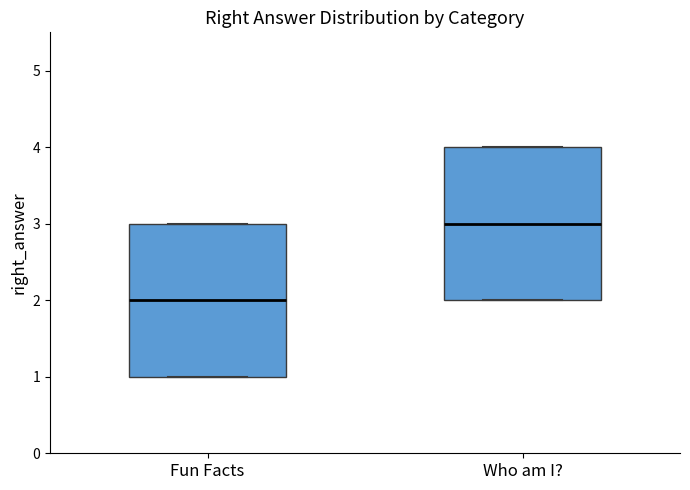

Reading left to right, transcribe this box plot: for each box, give where its median line is, the range the box spans, and where its two whiskers end, as read against the y-axis. The values are not printed on the chart, so give them approximately, as read against the axis.

Fun Facts: median 2, box 1 to 3, whiskers 1 to 3
Who am I?: median 3, box 2 to 4, whiskers 2 to 4